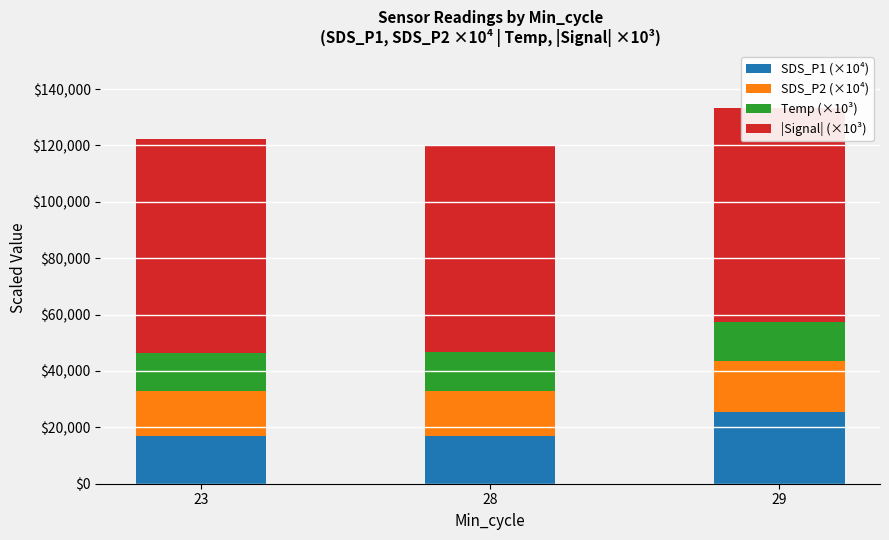

How many SDS_P1 (×10⁴) values are between 17000 and 25400?

3